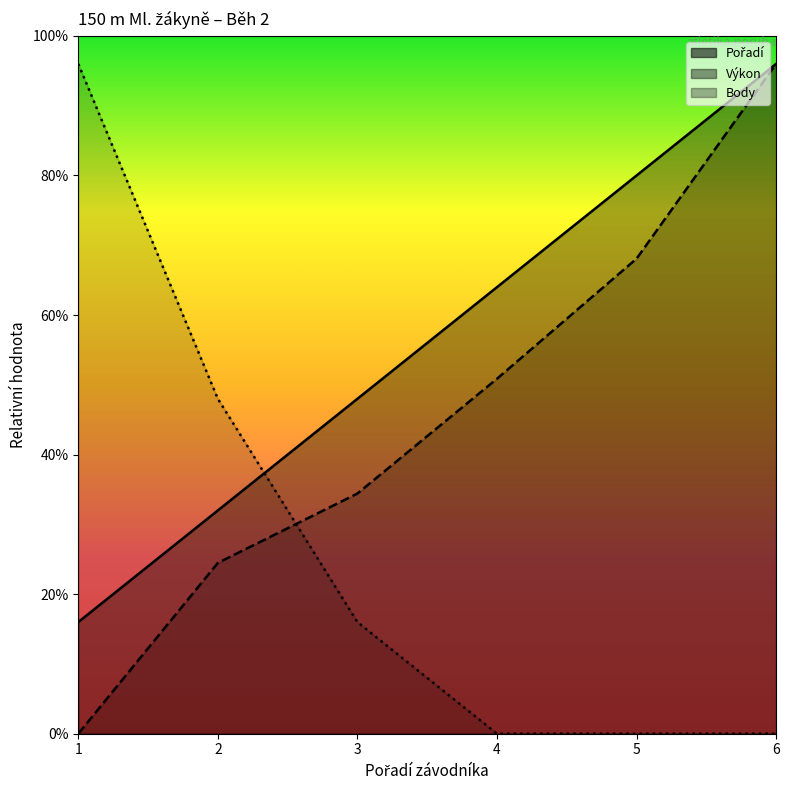

What are all the series names shown in the legend?

Pořadí, Výkon, Body